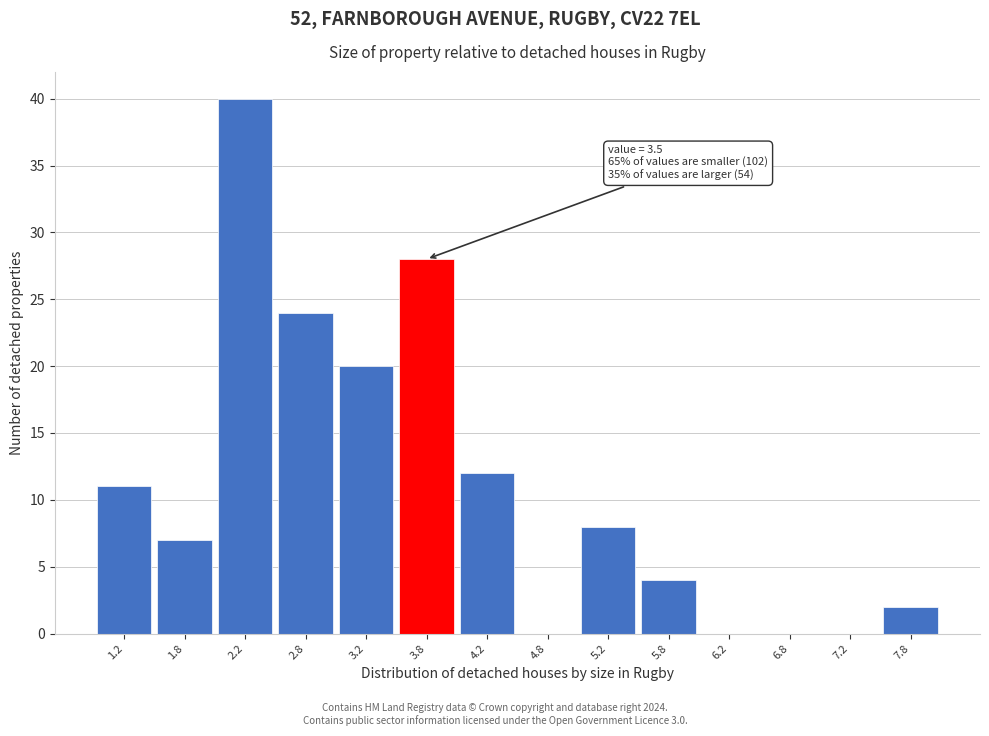

Over which range of the x-axis is the bar tallest?

2.0 to 2.5